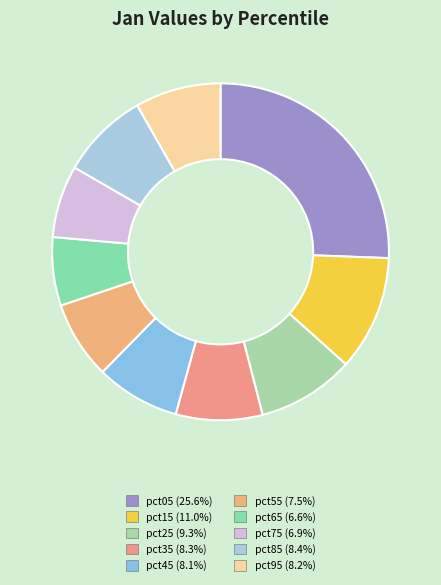

To the nearest percent, what portion does pct45 represent?

8%